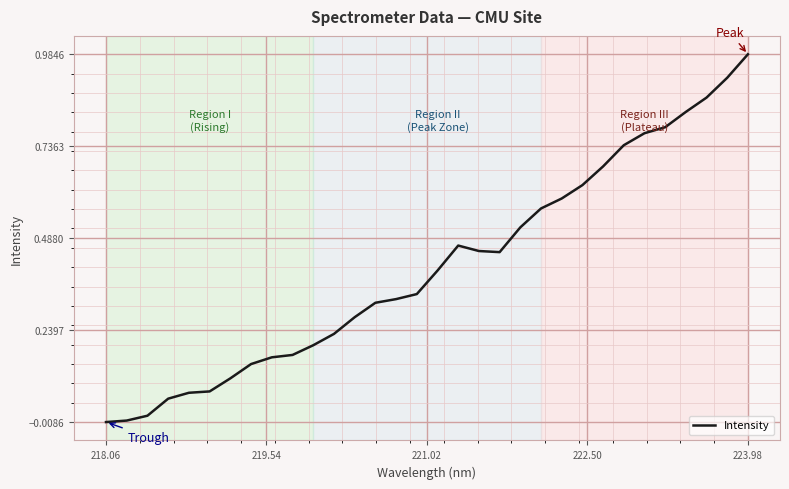

What is the maximum value shown in the chart?

1.0